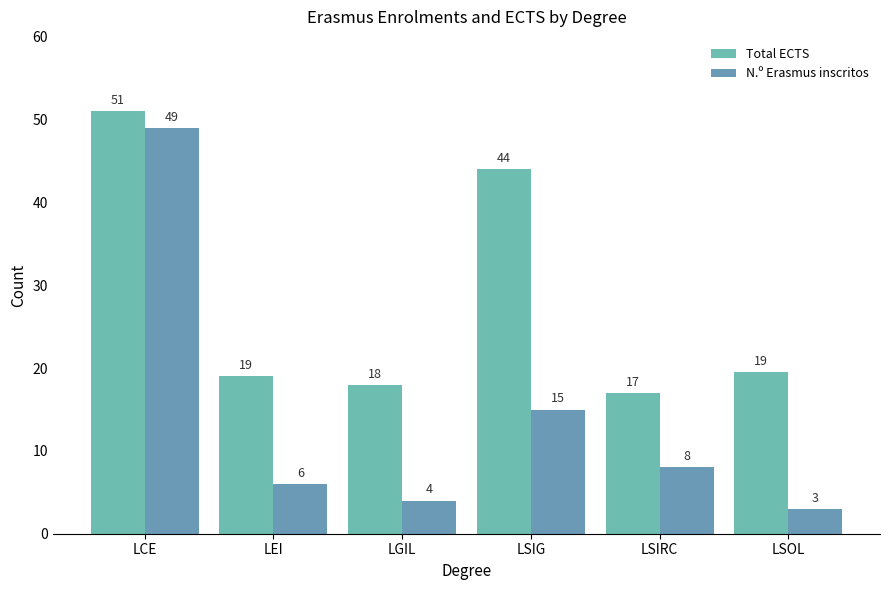

Which series has the widest spread of values?

N.º Erasmus inscritos